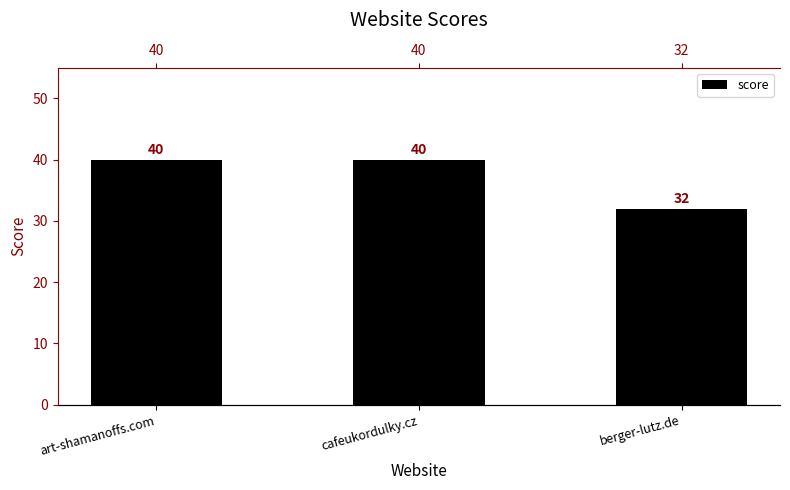

Does the chart contain any negative values?

No